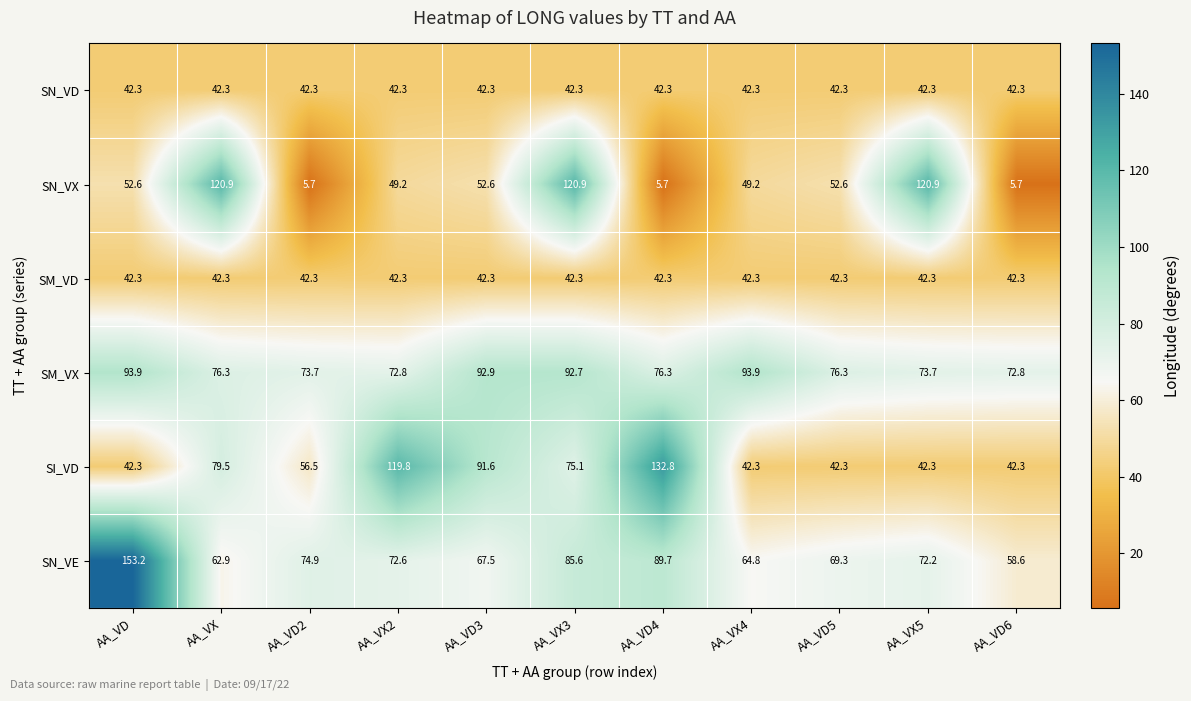

Which series has the largest range (max minus min)?

SN_VX